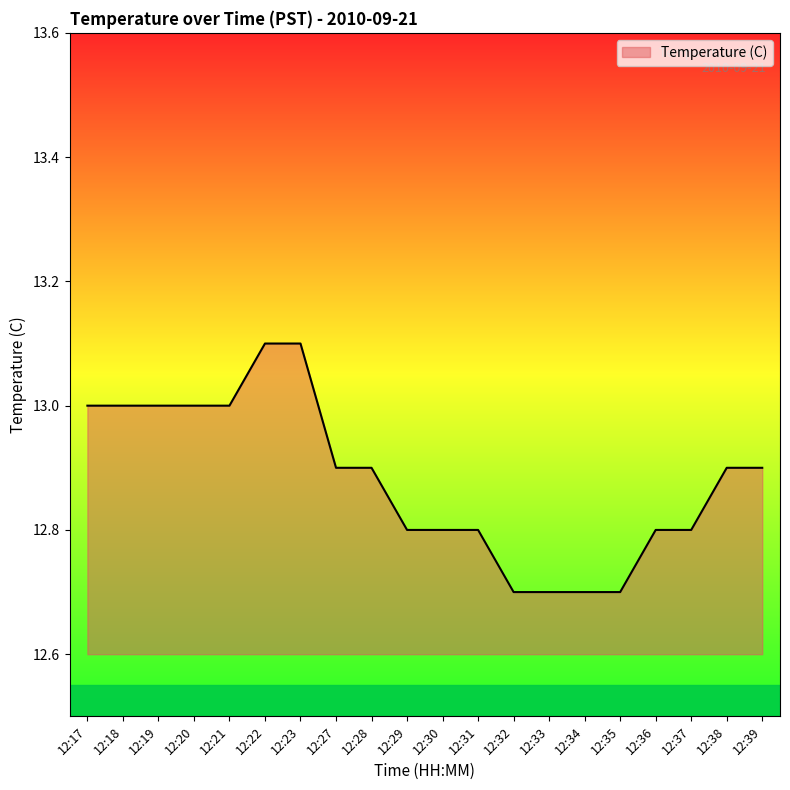

Reading left to right, what are all the values shown in this chart?

12:17=13.0	12:18=13.0	12:19=13.0	12:20=13.0	12:21=13.0	12:22=13.1	12:23=13.1	12:27=12.9	12:28=12.9	12:29=12.8	12:30=12.8	12:31=12.8	12:32=12.7	12:33=12.7	12:34=12.7	12:35=12.7	12:36=12.8	12:37=12.8	12:38=12.9	12:39=12.9